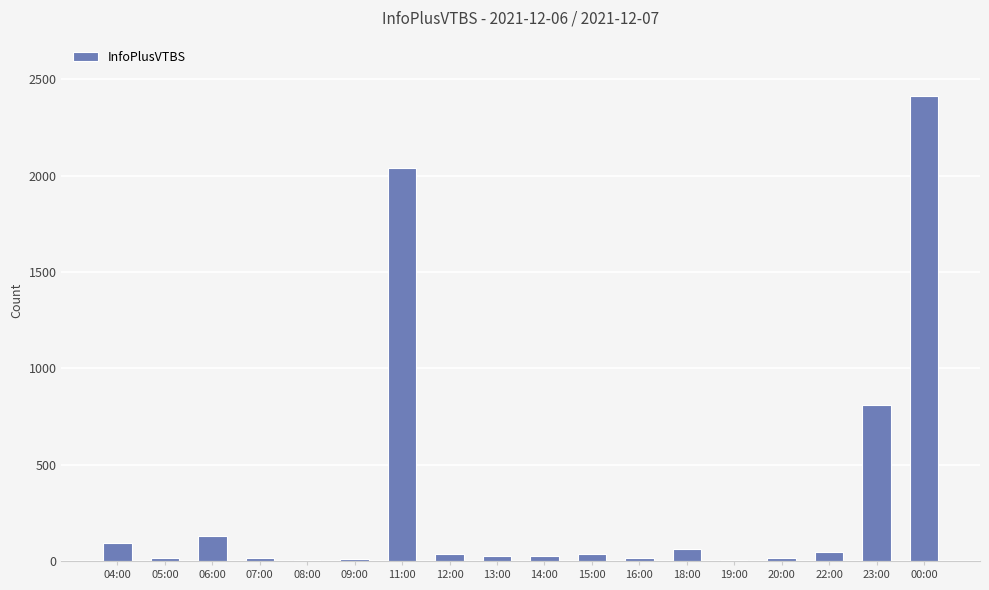

What is the sum of all values?

5798